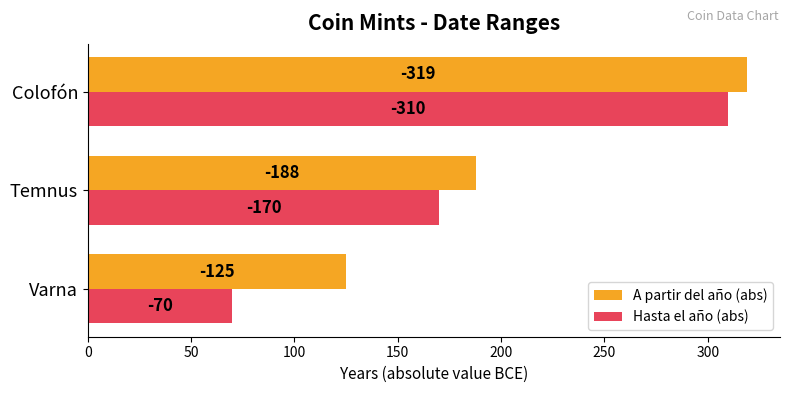

What are all the series names shown in the legend?

A partir del año (abs), Hasta el año (abs)